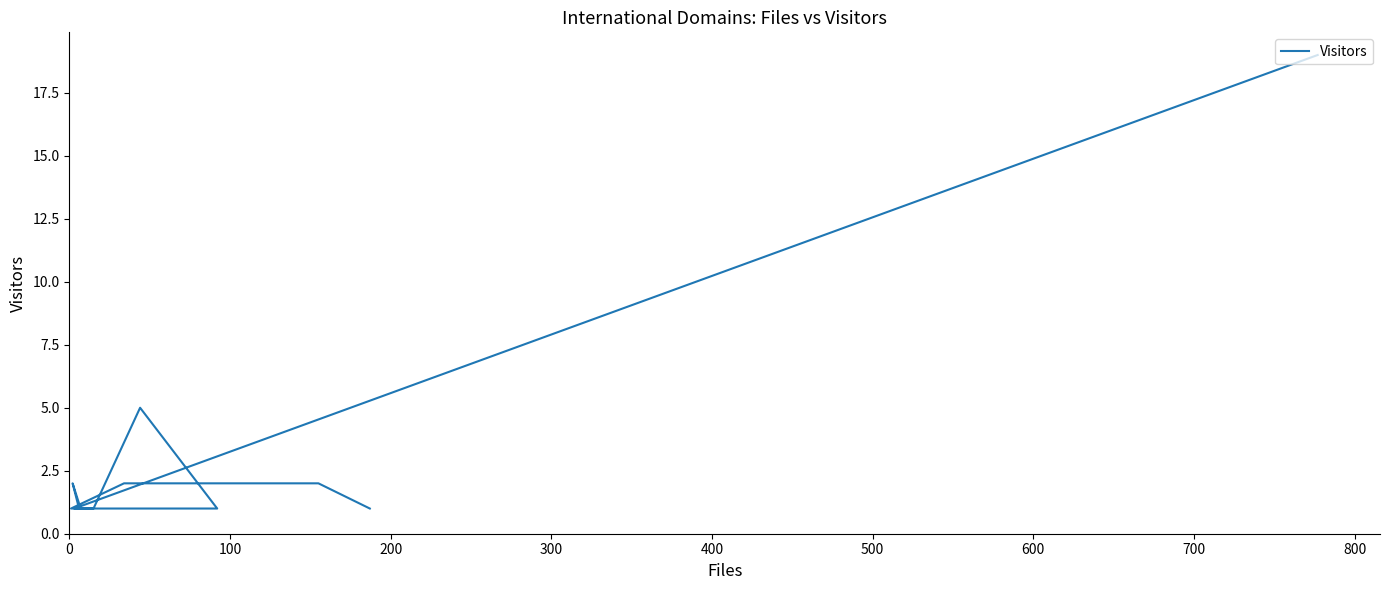

What is the maximum value shown in the chart?

19